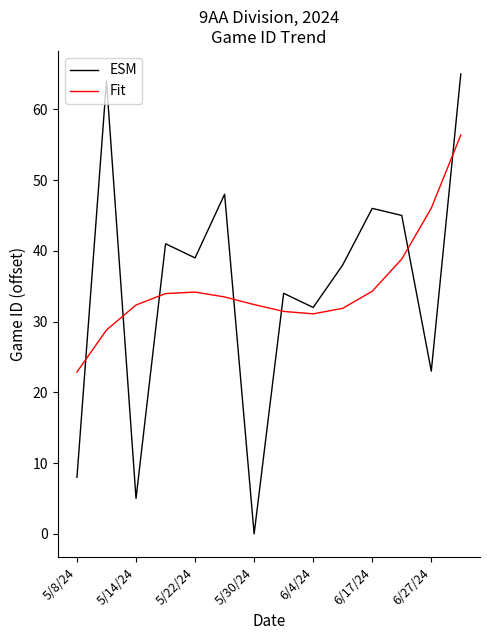

At how many categories does at least one series exceed 11?

14